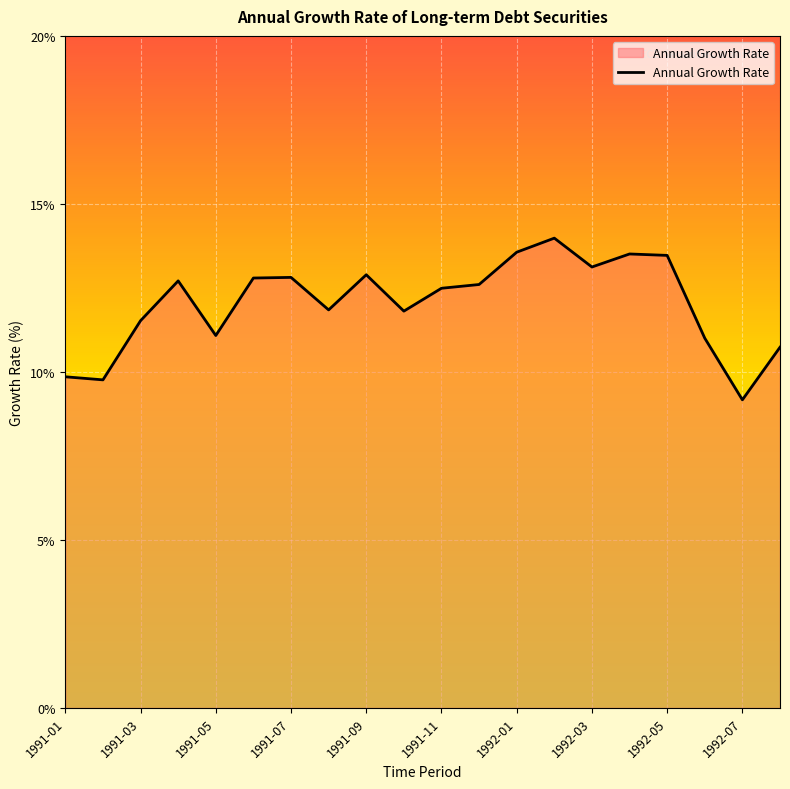

What is the smallest value displayed?

9.2